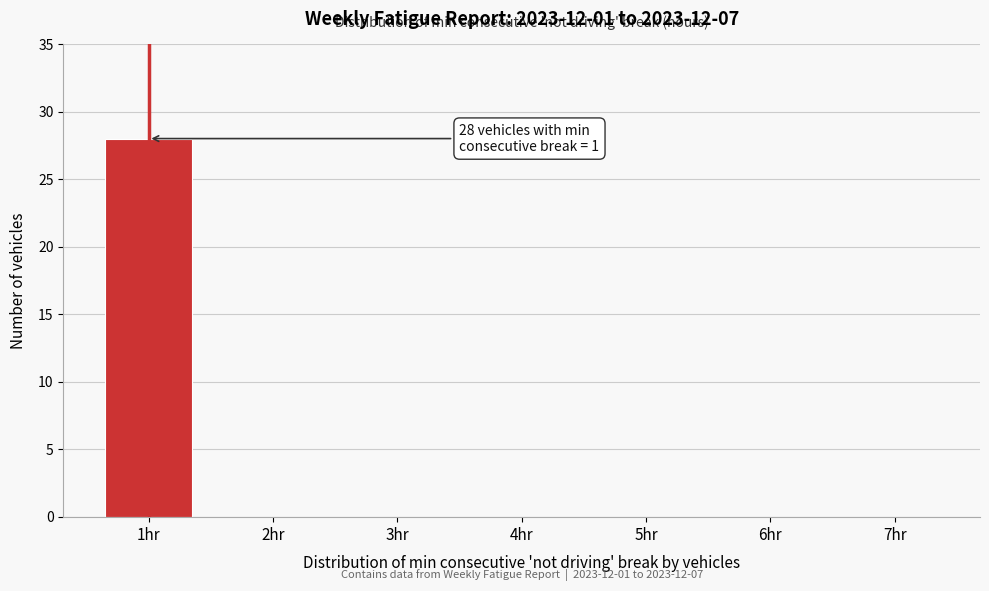

Reading right to left, list all the values displayed in this chart.

7hr=0	6hr=0	5hr=0	4hr=0	3hr=0	2hr=0	1hr=28